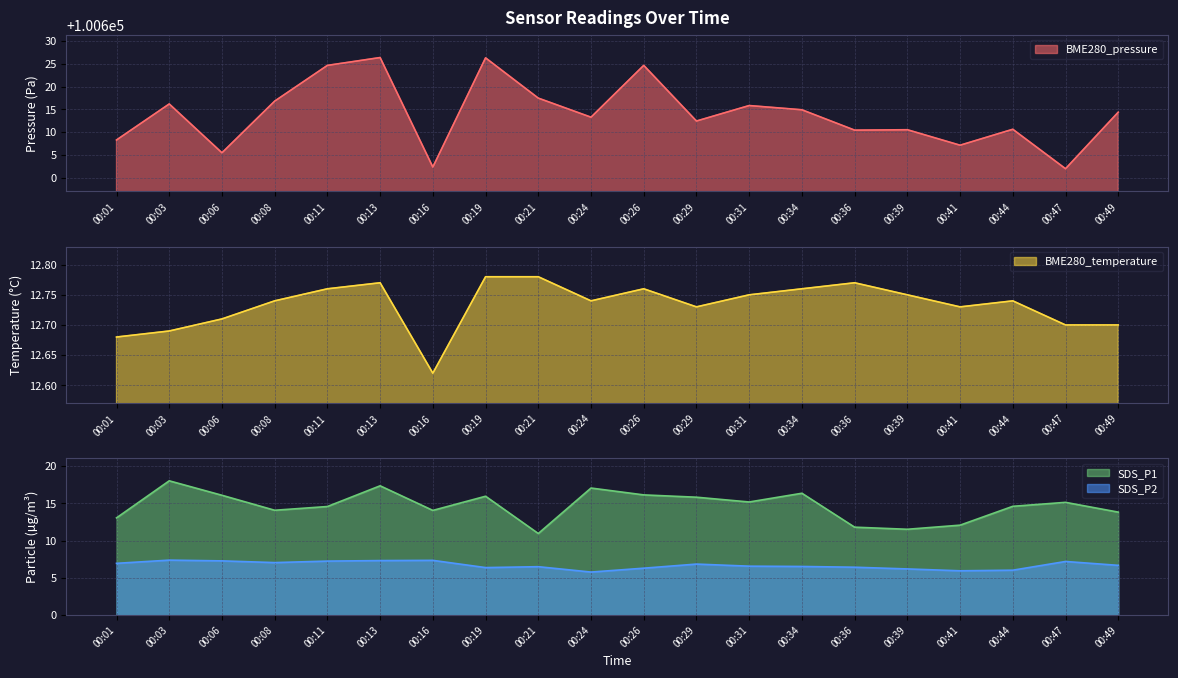

Reading left to right, what are all the values shown in this chart?

BME280_pressure: 100608.3	100616.2	100605.5	100616.8	100624.7	100626.4	100602.3	100626.3	100617.5	100613.3	100624.7	100612.4	100615.8	100614.9	100610.4	100610.5	100607.1	100610.6	100602.0	100614.4
BME280_temperature: 12.7	12.7	12.7	12.7	12.8	12.8	12.6	12.8	12.8	12.7	12.8	12.7	12.8	12.8	12.8	12.8	12.7	12.7	12.7	12.7
SDS_P1: 13.1	18.0	16.1	14.1	14.6	17.4	14.1	15.9	10.9	17.1	16.1	15.8	15.2	16.4	11.8	11.5	12.1	14.6	15.1	13.8
SDS_P2: 7.0	7.4	7.3	7.0	7.2	7.3	7.3	6.4	6.5	5.8	6.3	6.8	6.6	6.5	6.4	6.2	6.0	6.0	7.2	6.7